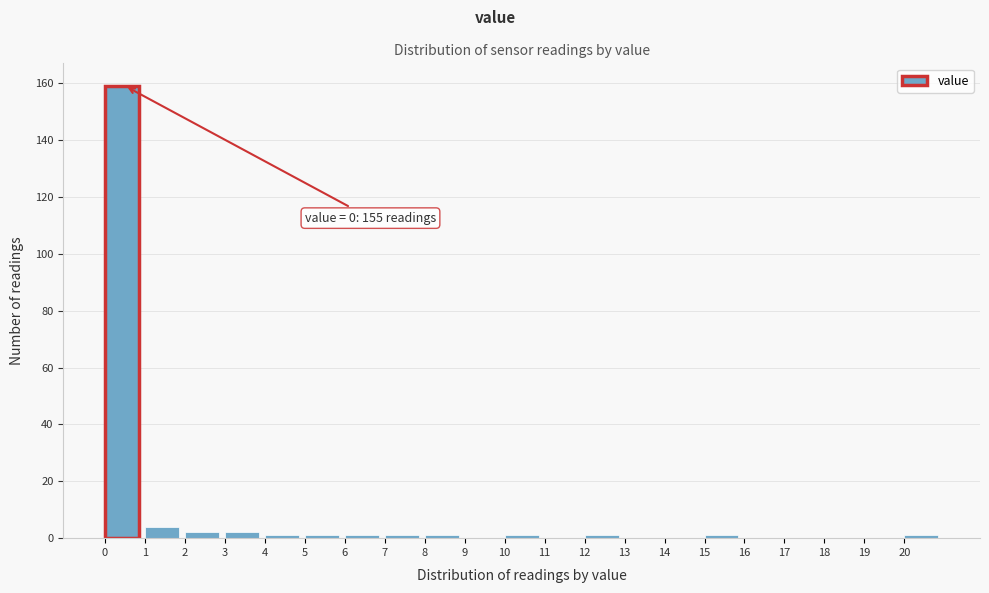

Reading right to left, what are all the values shown in this chart?

20=1	19=0	18=0	17=0	16=0	15=1	14=0	13=0	12=1	11=0	10=1	9=0	8=1	7=1	6=1	5=1	4=1	3=2	2=2	1=4	0=159